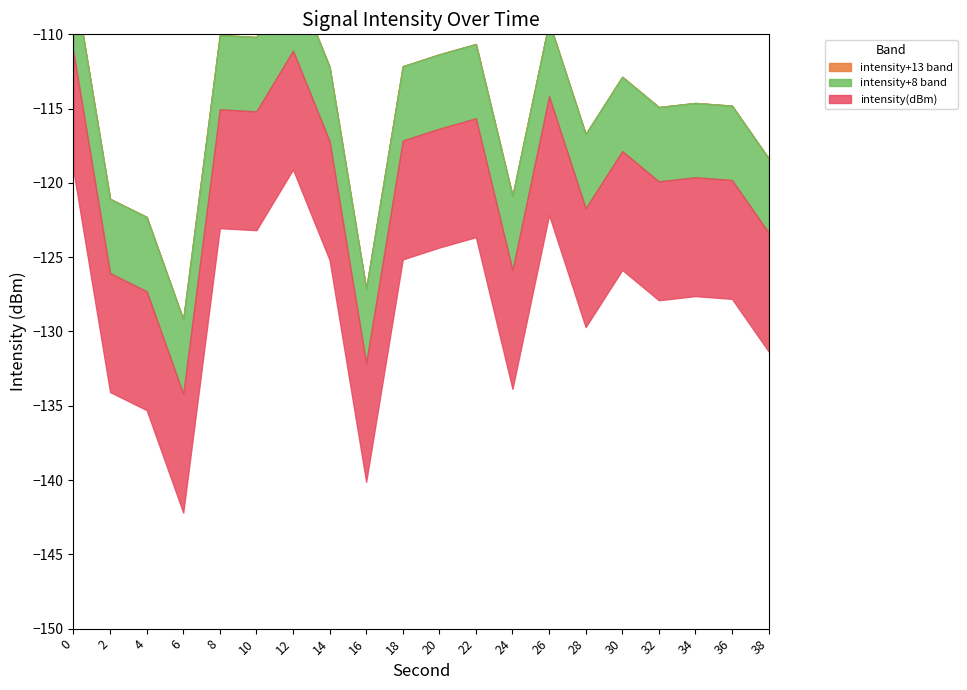

At which category does the data reach its first local peak?

8